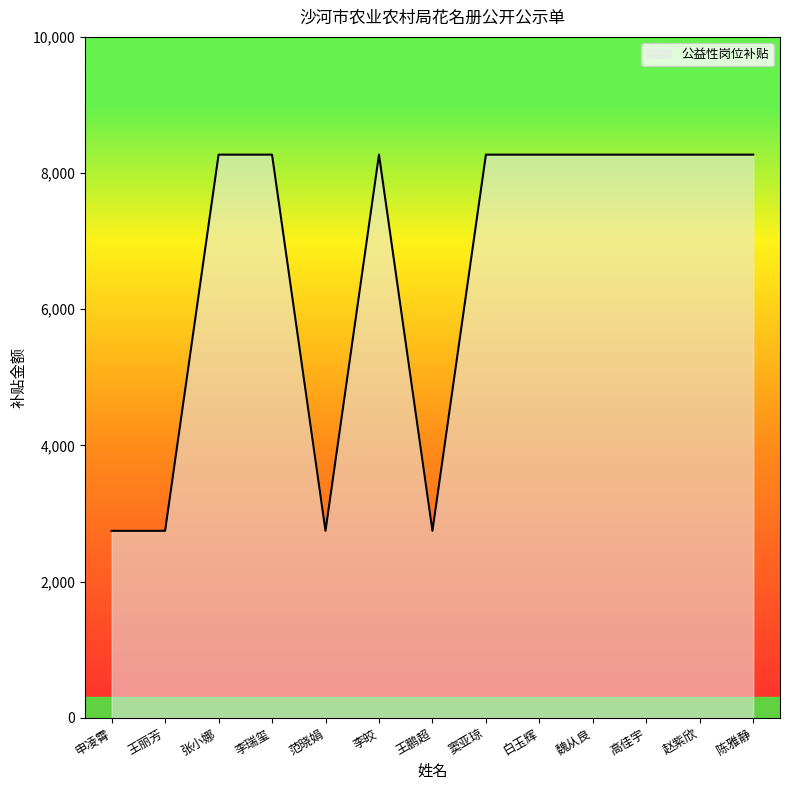

Between 高佳宇 and 申凌霄, which is larger?

高佳宇